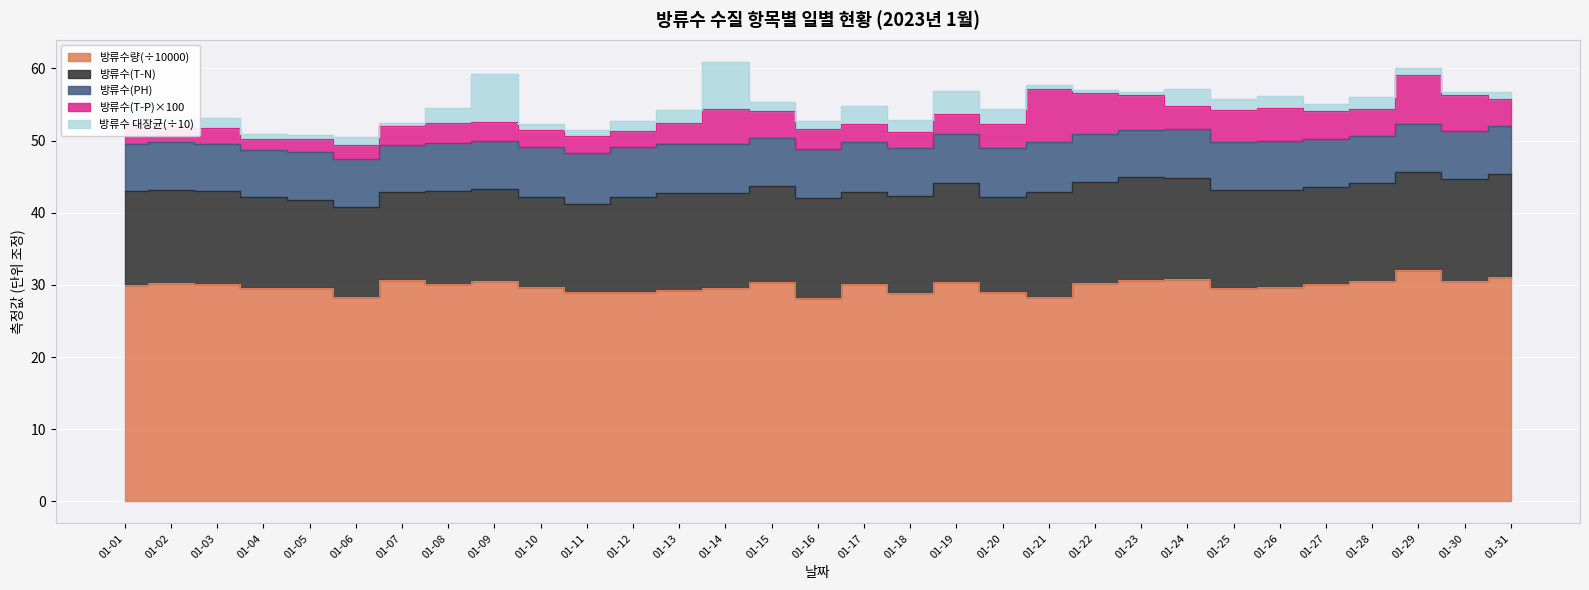

Rank the series by their maximum value, from lowest to highest.

방류수 대장균(÷10), 방류수(PH), 방류수(T-P)×100, 방류수(T-N), 방류수량(÷10000)